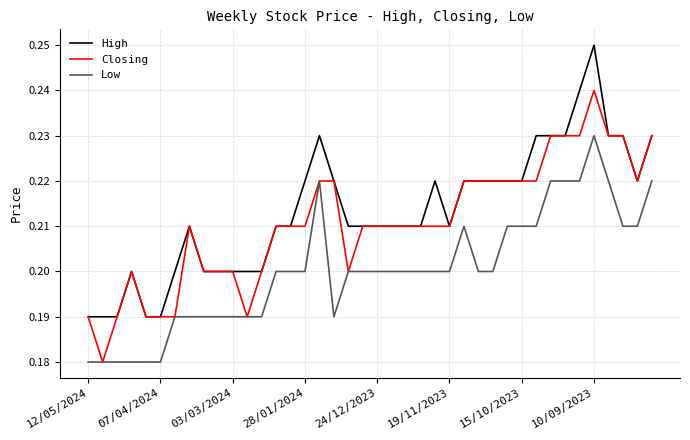

List the series in order of their overall mean, lowest first.

Low, Closing, High